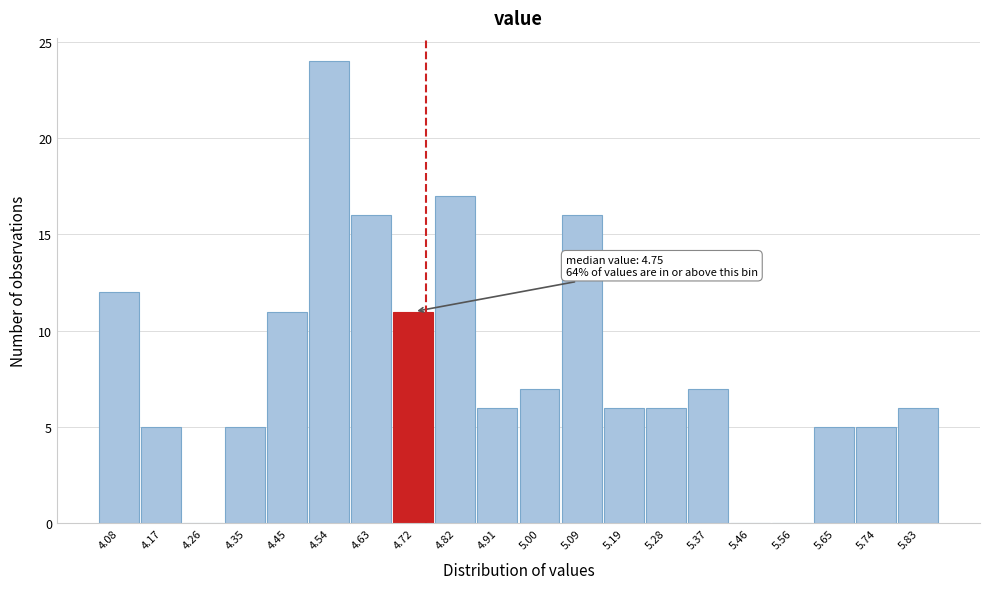

Over which range of the x-axis is the bar tallest?

4.49 to 4.59